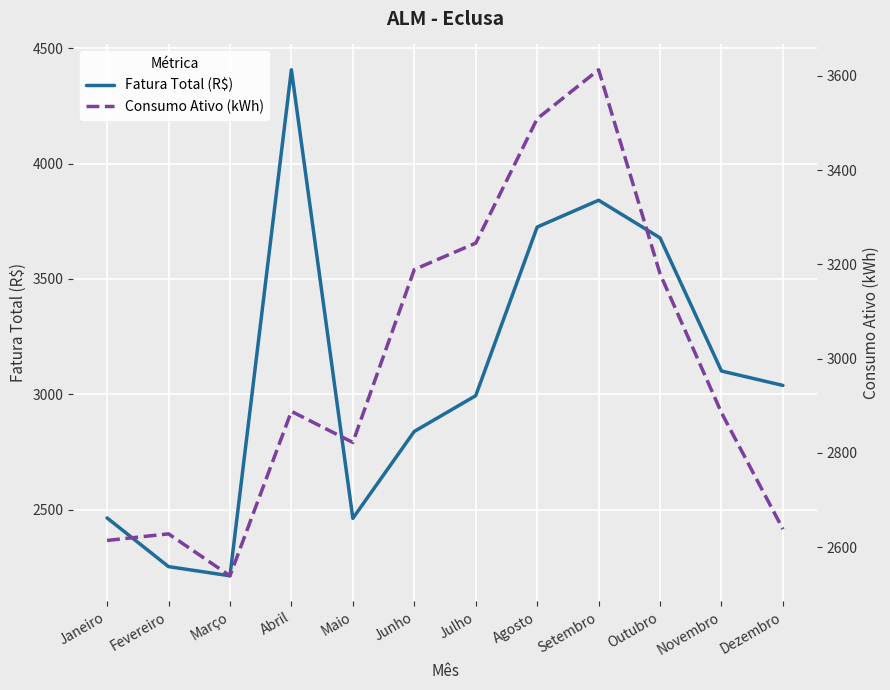

How many data points in Consumo Ativo (kWh) are above 2888?

5